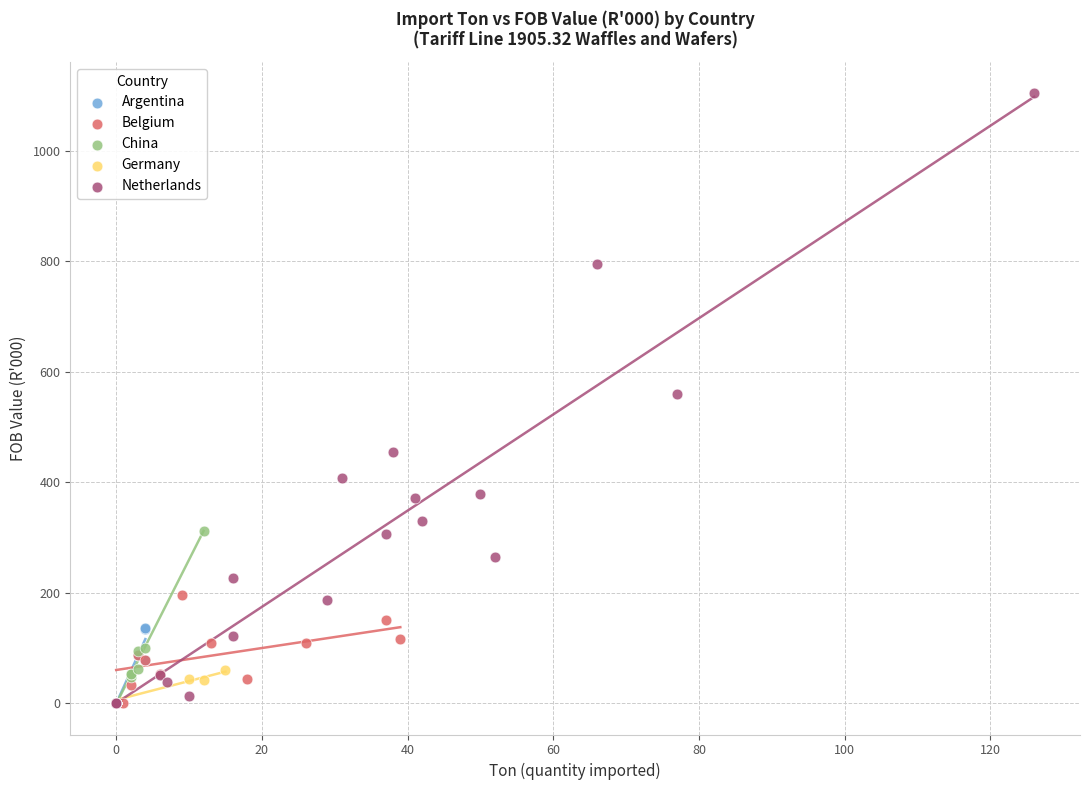

Which series has the largest Y range (max minus min)?

Netherlands